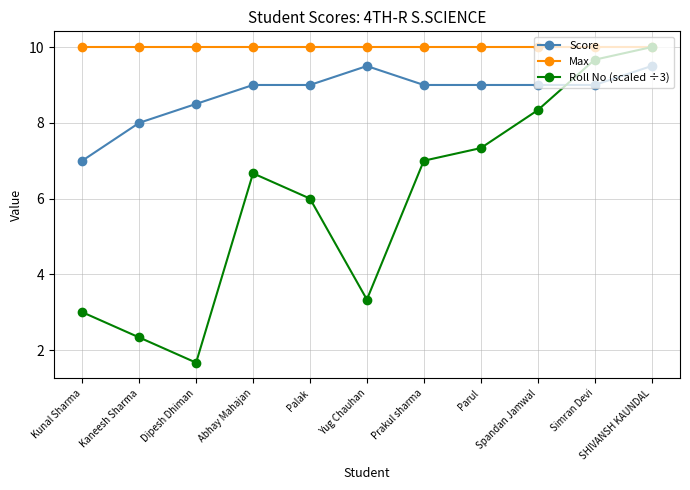

How many interior local peaks does the Roll No (scaled ÷3) series have?

1